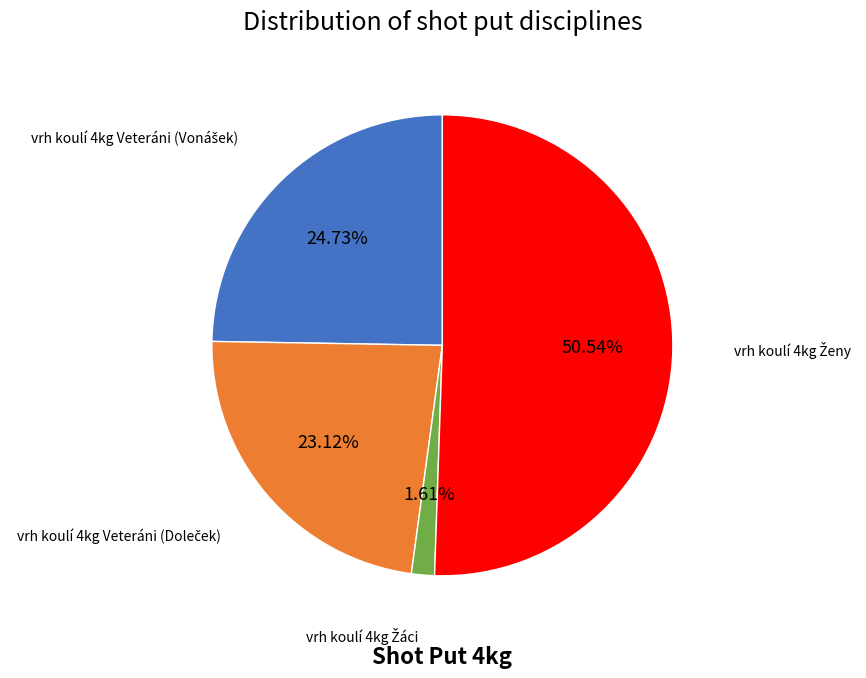

Is there a majority slice in this chart?

Yes